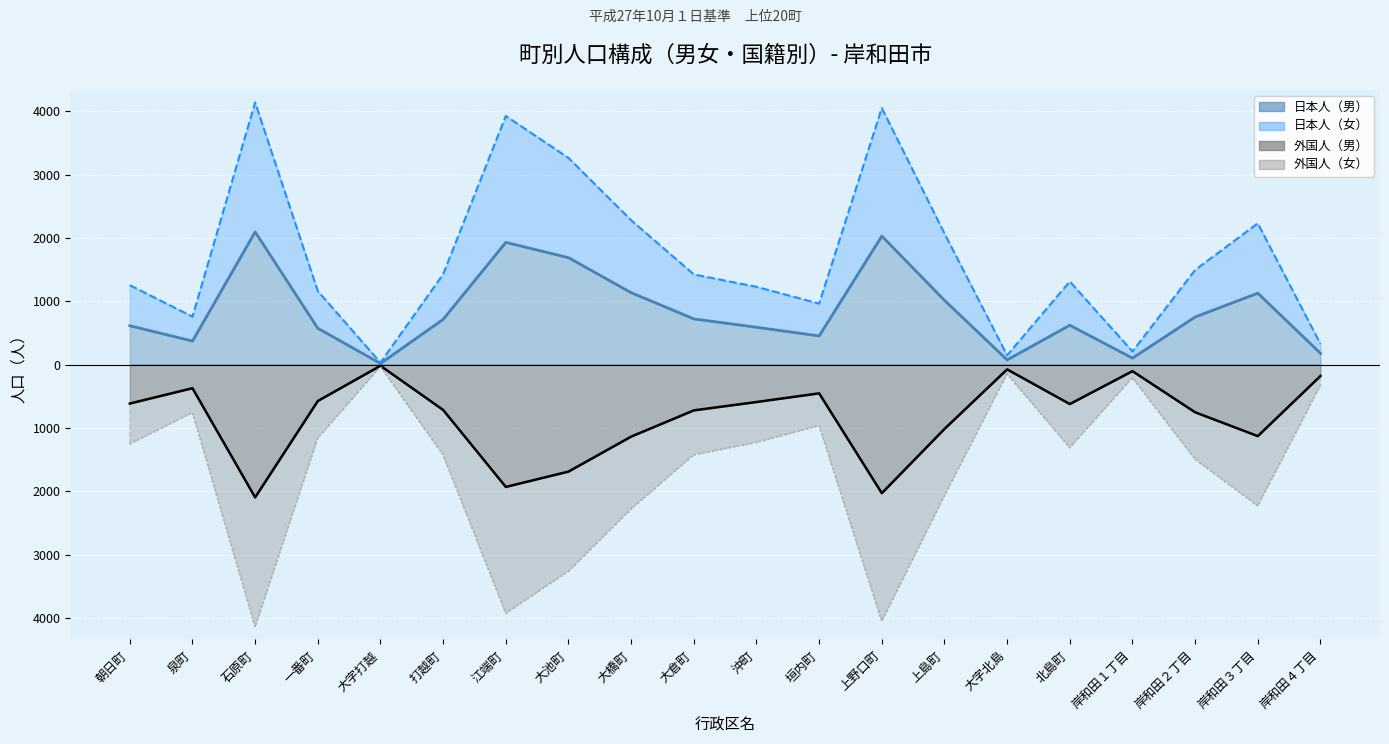

What is the lowest value of the 日本人（男） series?

18